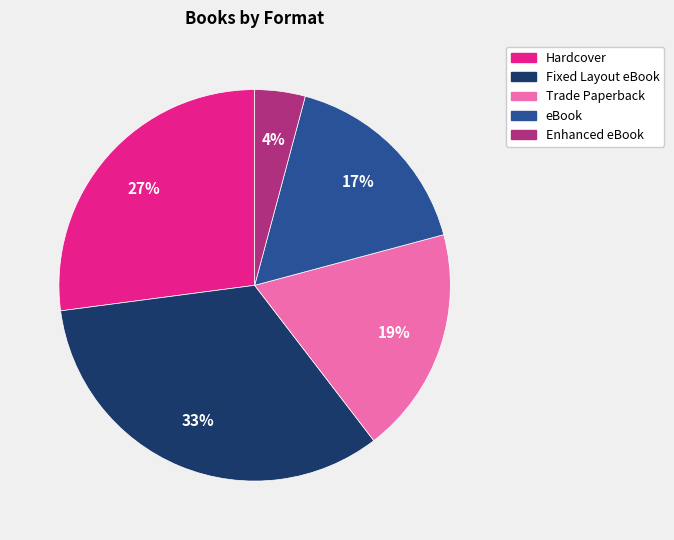

To the nearest percent, what is the difference between the Fixed Layout eBook and Hardcover slice percentages?

6%